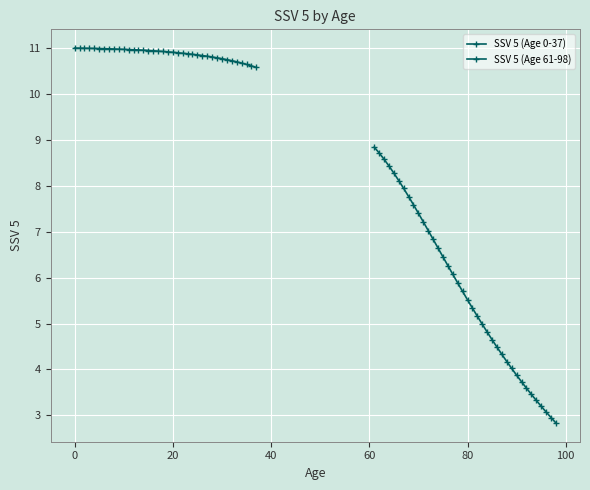

How many values in the SSV 5 (Age 61-98) series are below 5?

16